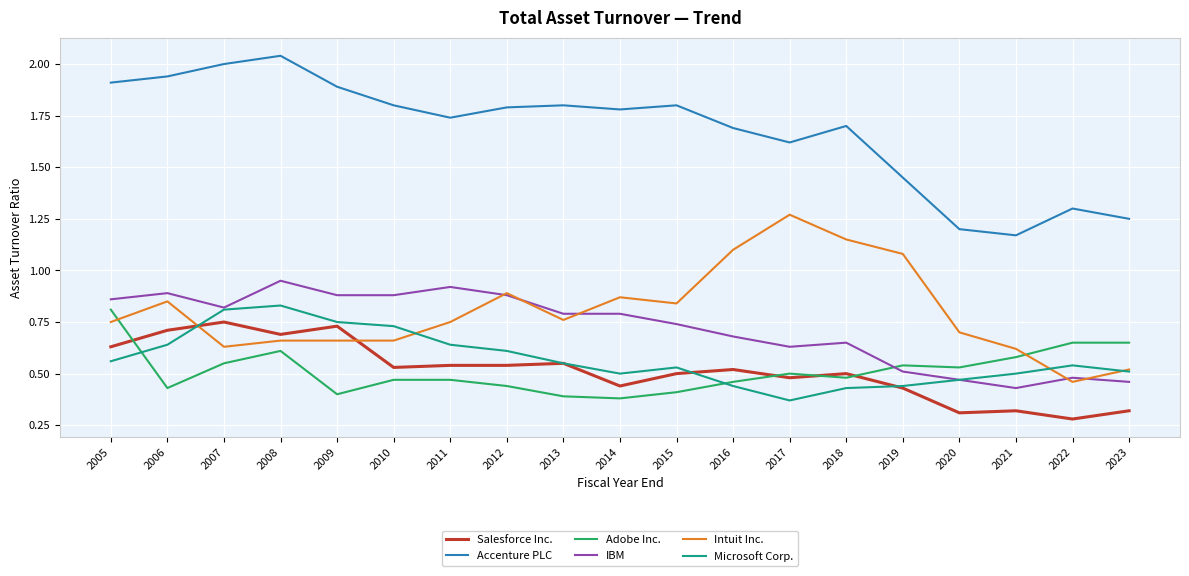

At which label is Microsoft Corp. closest to 0?

2017